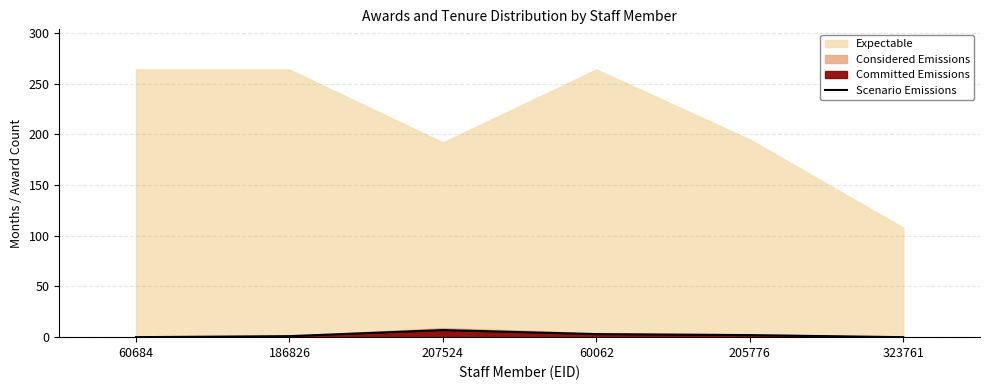

Reading left to right, what are all the values shown in this chart?

0	1	7	3	2	0